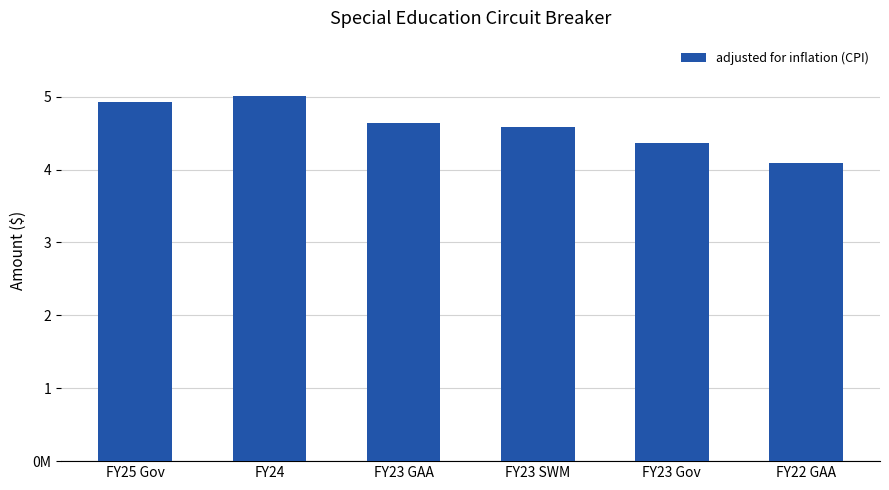

Are the bars horizontal?

No